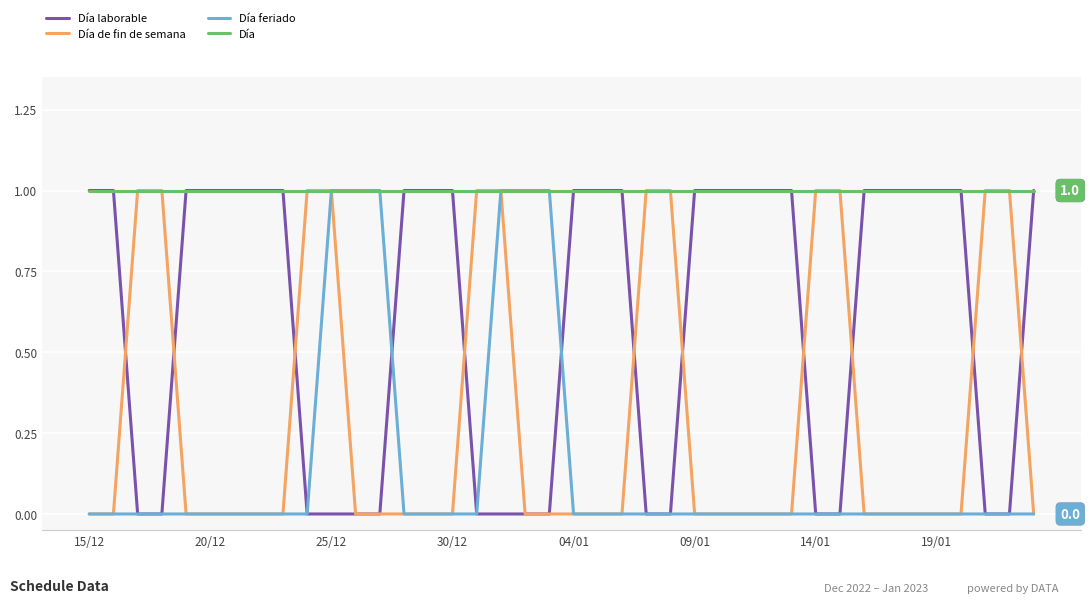

How many lines are shown in the chart?

4